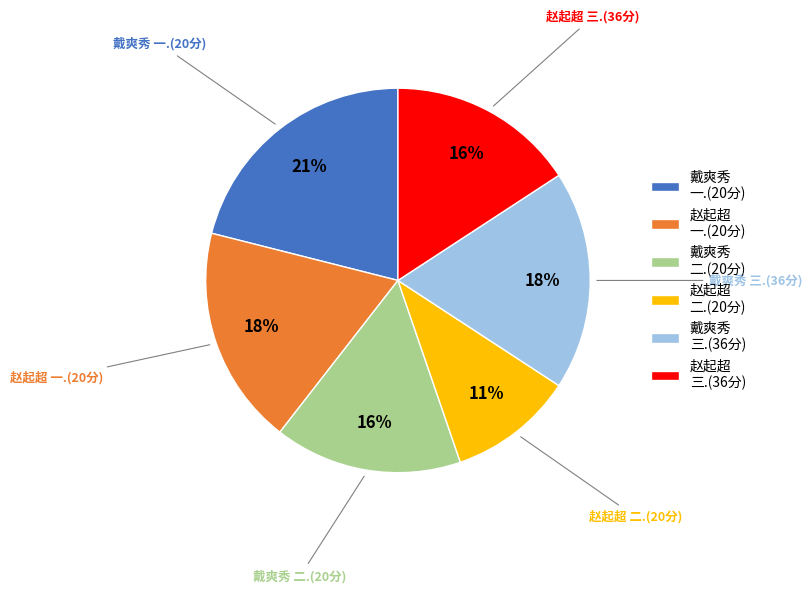

What percentage is the 赵起超 一.(20分) slice, to the nearest percent?

18%